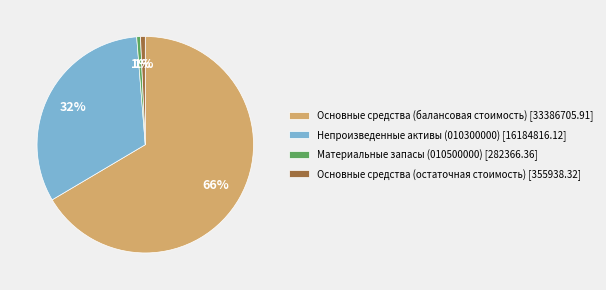

Which slice is the largest?

Основные средства (балансовая стоимость) [33386705.91]